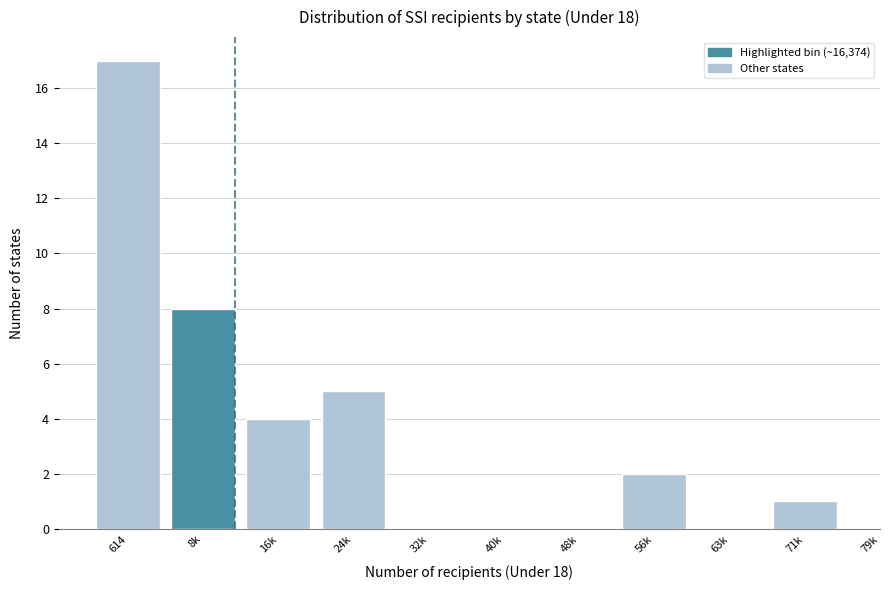

Reading left to right, transcribe all the data shown in this chart.

614=17	8k=8	16k=4	24k=5	32k=0	40k=0	48k=0	56k=2	63k=0	71k=1